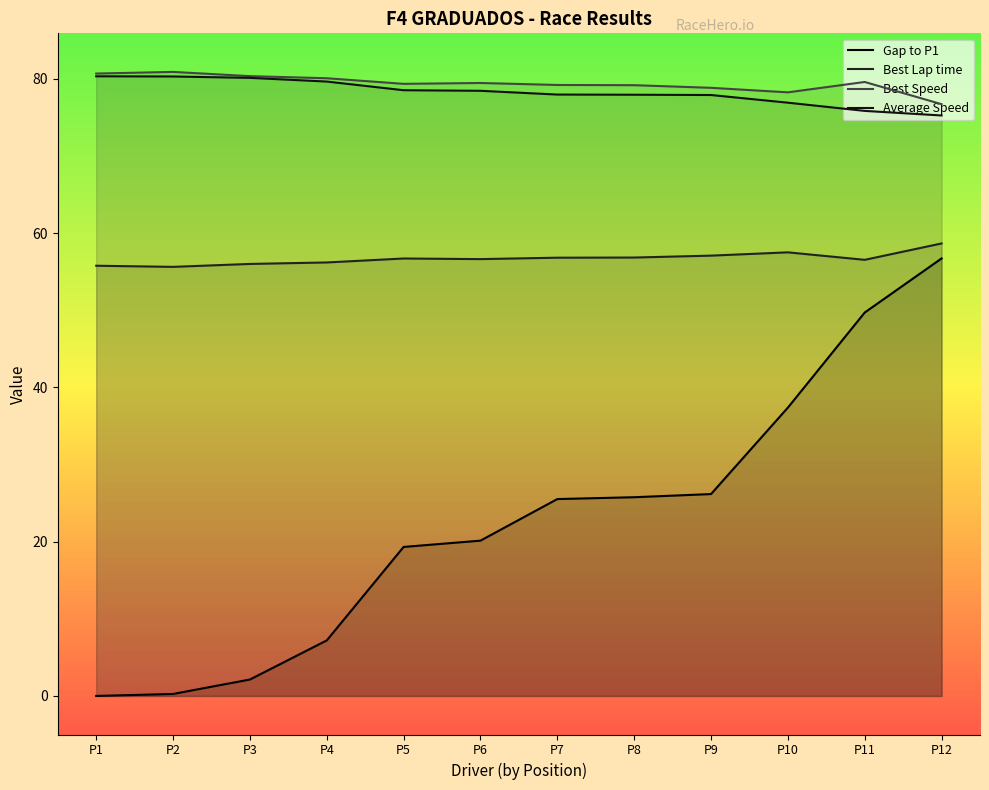

The Average Speed series shows 42.0 at P6. True or false?

False